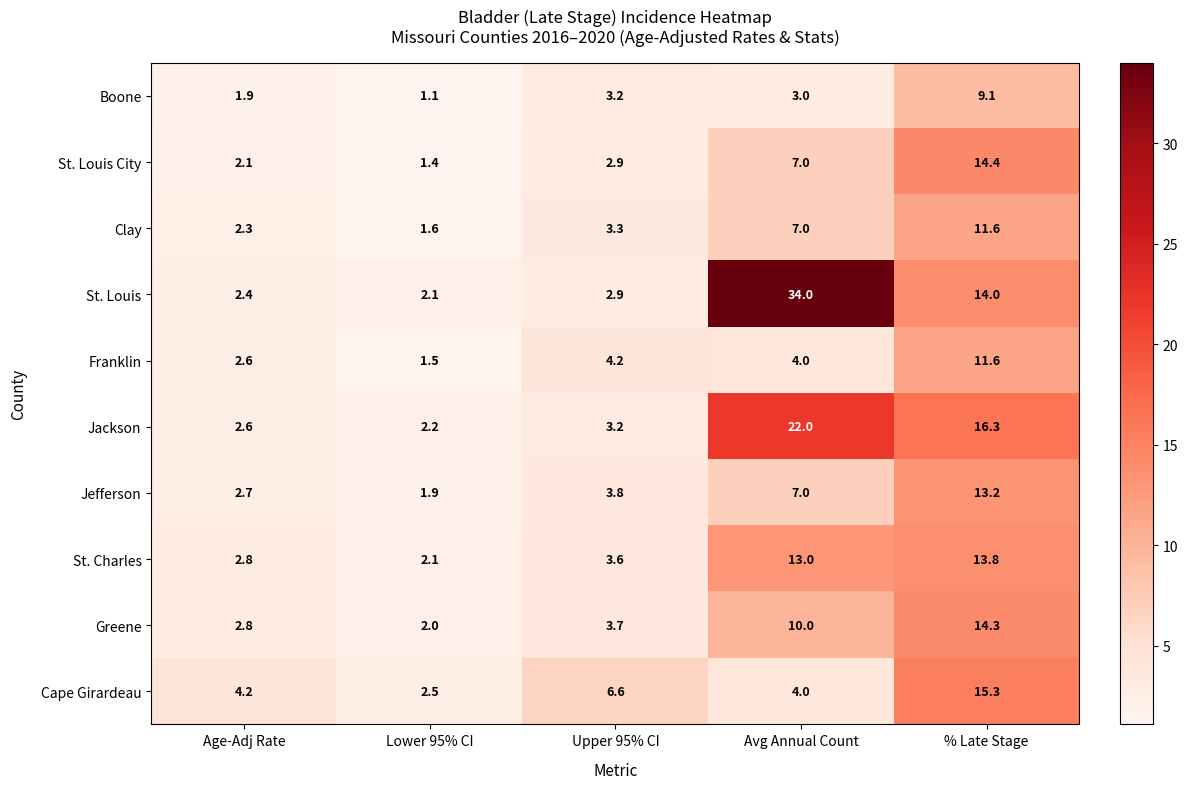

At which label does Jefferson first exceed 3?

Upper 95% CI